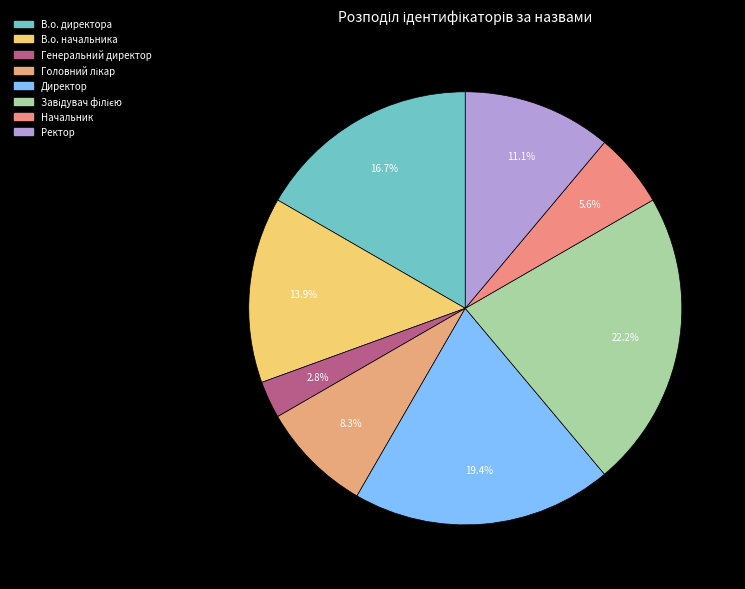

To the nearest percent, what is the difference between the largest and smallest slice percentages?

19%